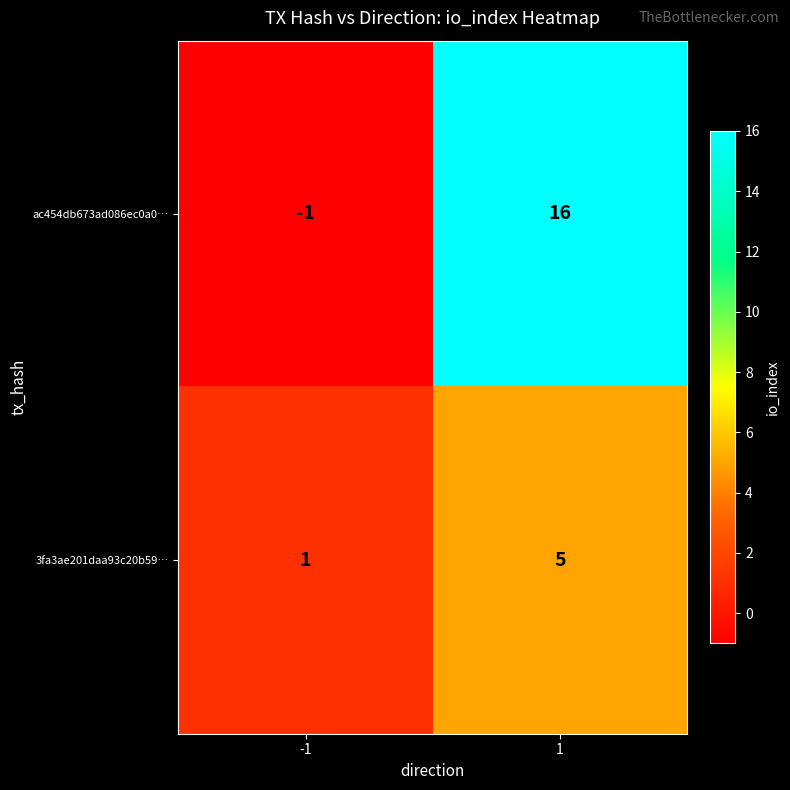

Rank the series by their maximum value, from highest to lowest.

ac454db673ad086ec0a0…, 3fa3ae201daa93c20b59…